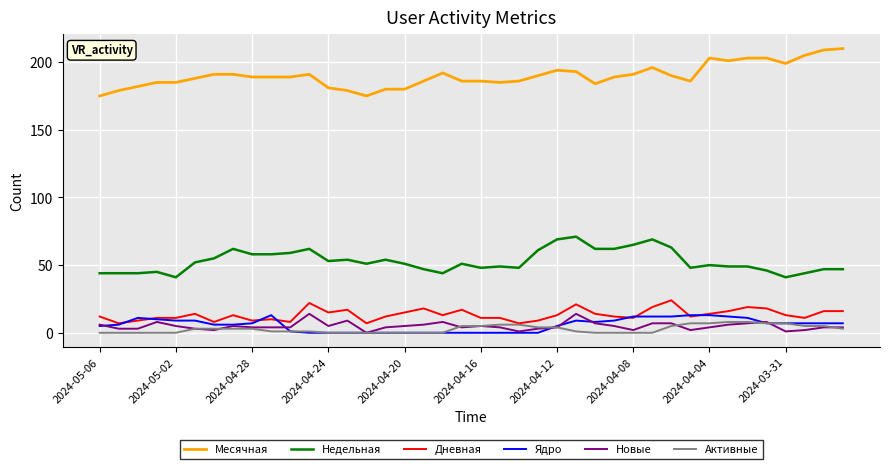

What is the sum of all Недельная values?

2117